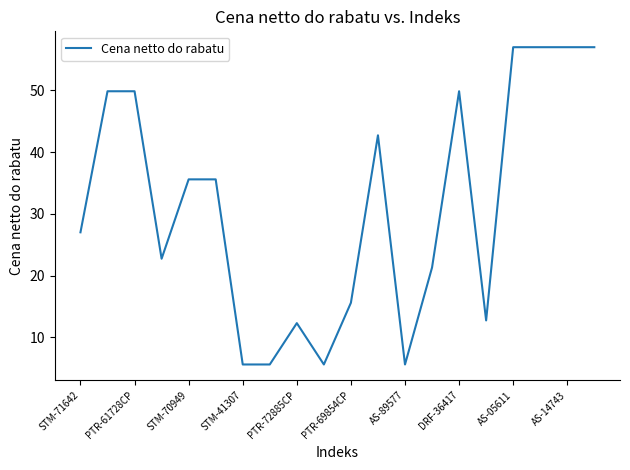

What is the smallest value displayed?

5.6